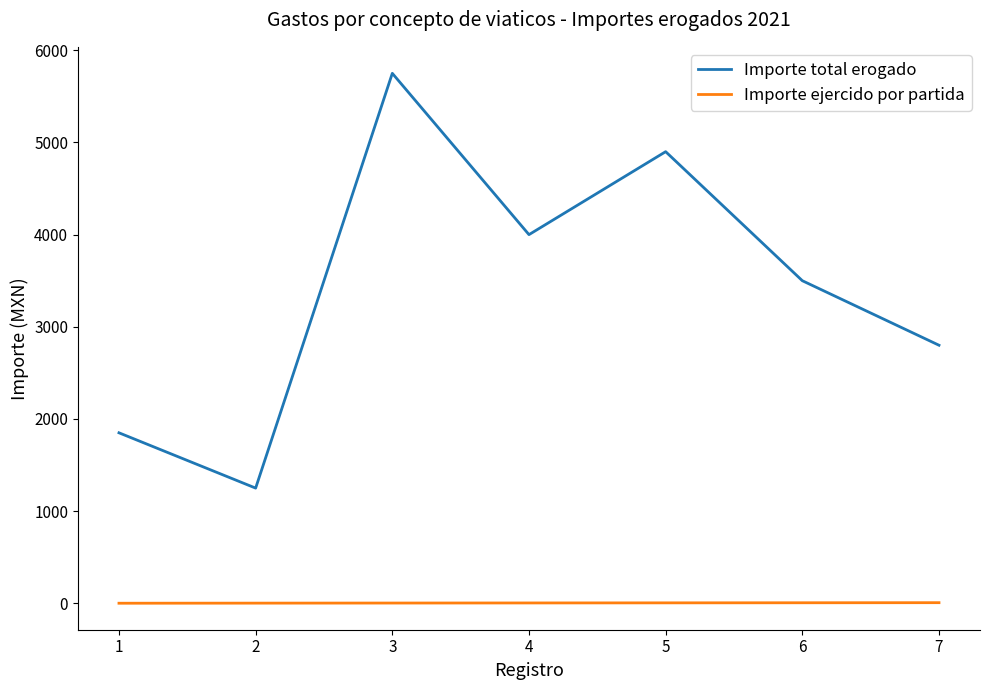

The value of Importe total erogado at 1 is 2642. True or false?

False